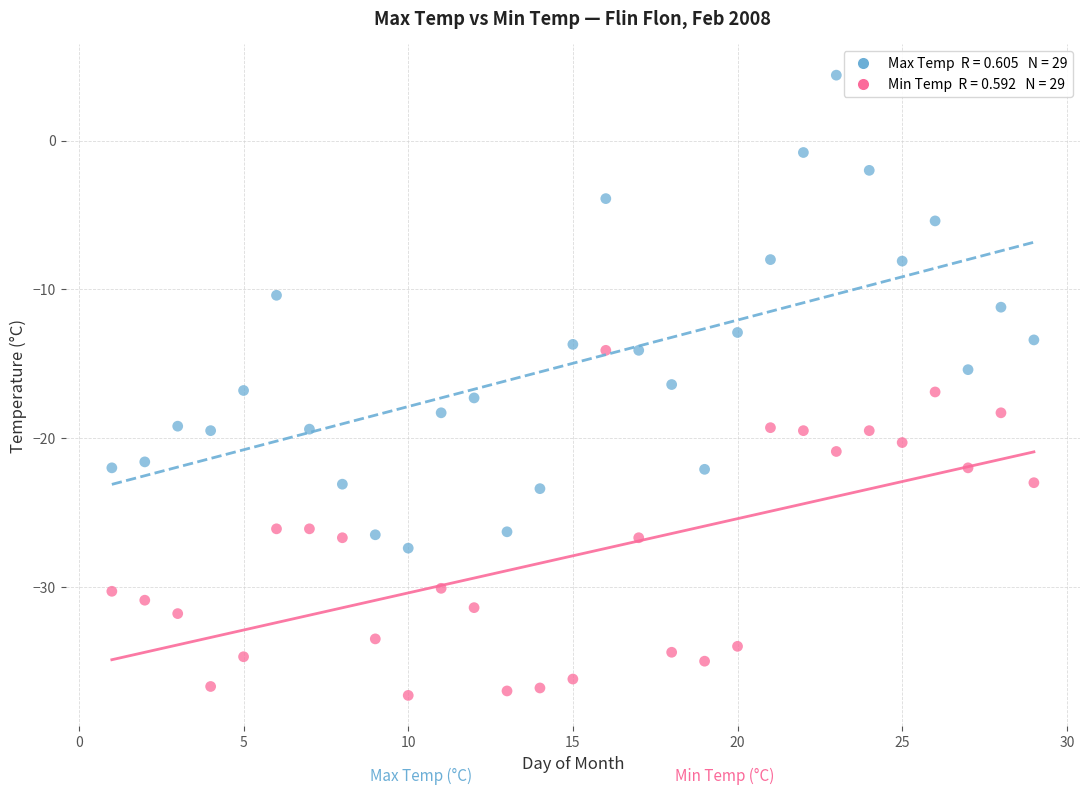

Across all data points, what is the range of X values (max minus min)?

28.0